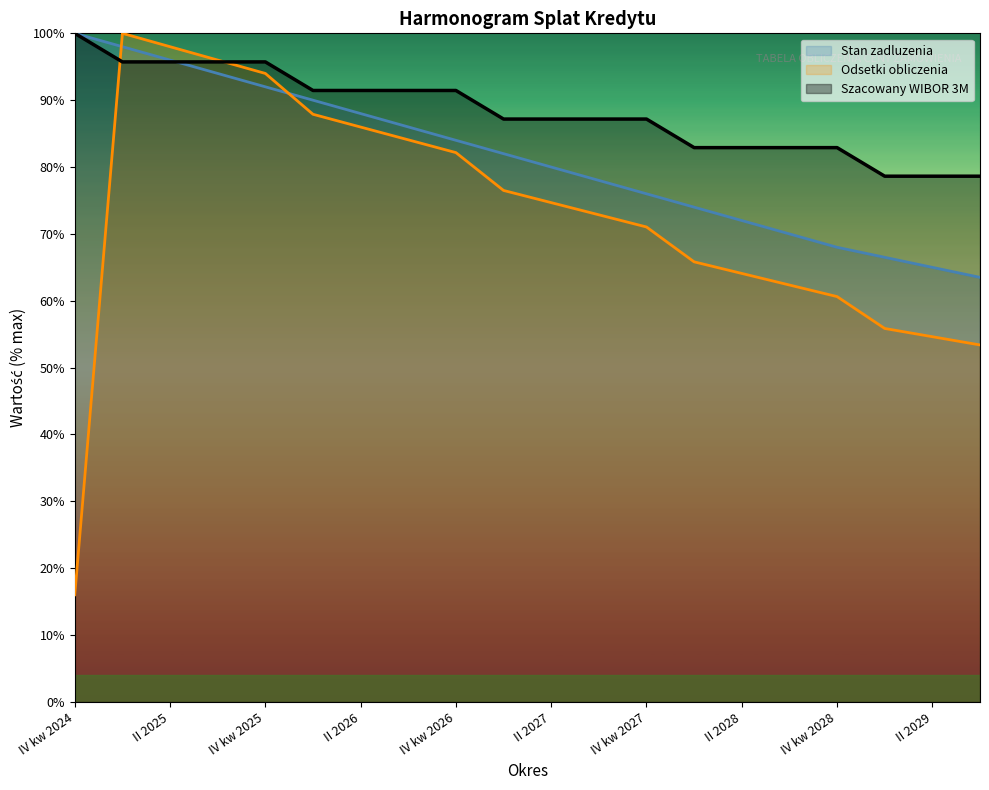

The value of Stan zadluzenia at I 2029 is 91.4. True or false?

False